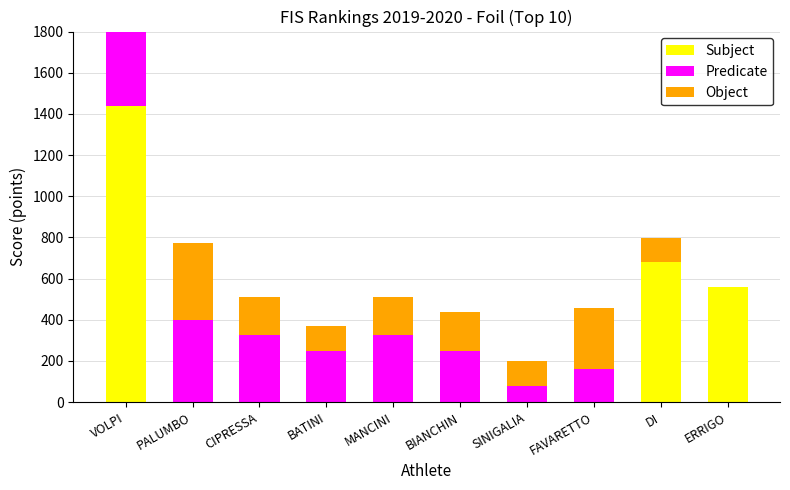

Reading left to right, what are all the values shown in this chart?

Subject: 1437.9	0.0	0.0	0.0	0.0	0.0	0.0	0.0	680.0	560.6
Predicate: 499.5	399.6	324.7	249.8	324.7	249.8	79.9	159.8	0.0	0.0
Object: 242.4	372.9	186.5	119.3	186.5	186.5	119.3	298.3	119.3	0.0